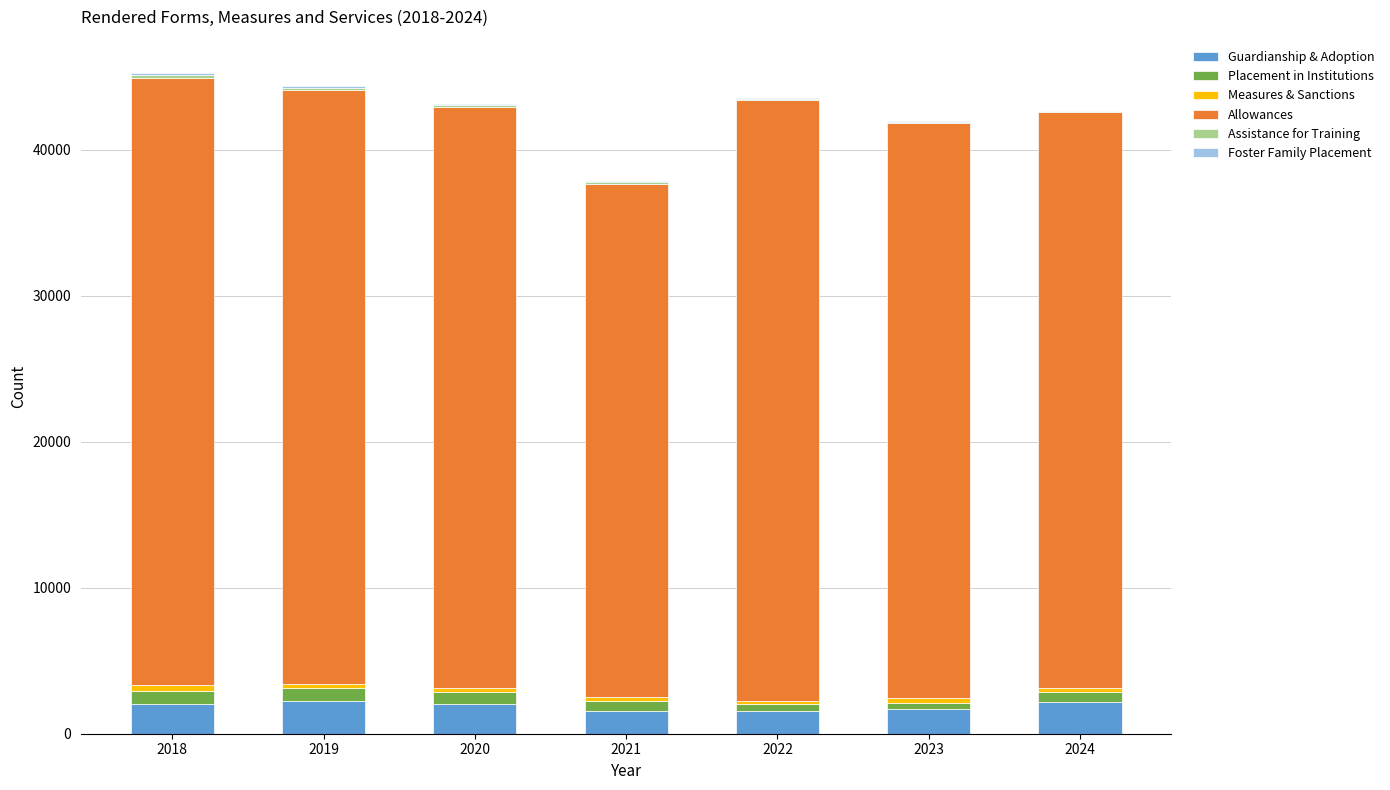

What is the highest value of the Guardianship & Adoption series?

2275